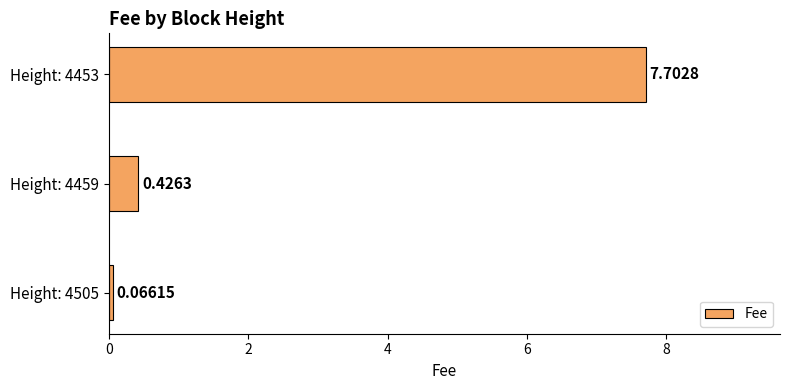

Between Height: 4453 and Height: 4459, which is larger?

Height: 4453